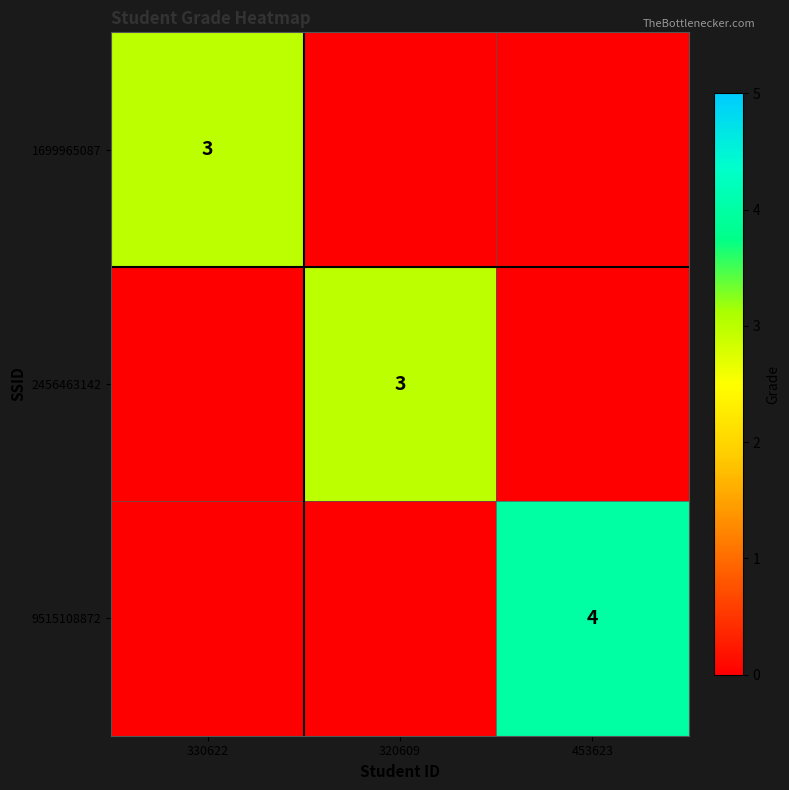

The value of 9515108872 at 453623 is 6. True or false?

False